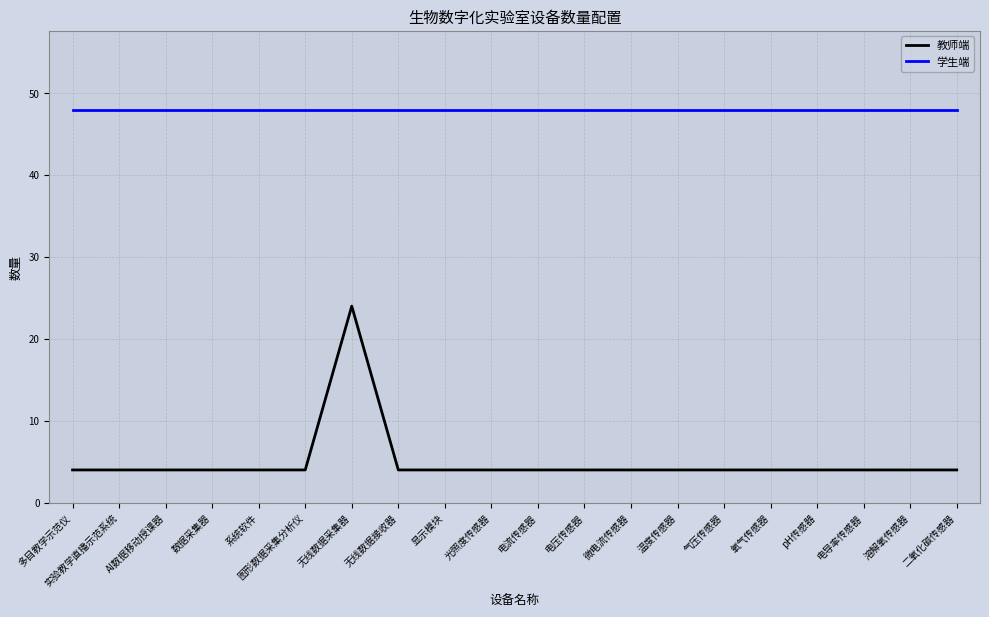

What is the approximate value of 学生端 at 图形数据采集分析仪?

48